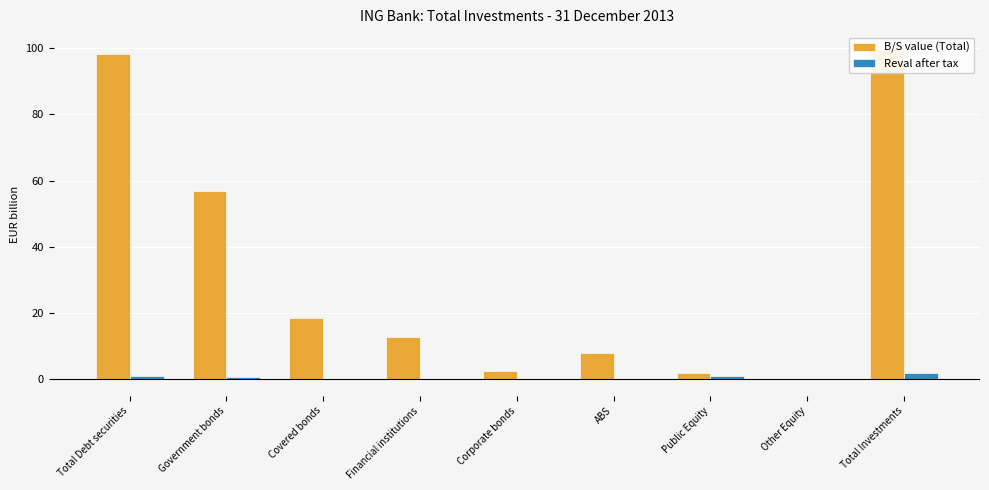

What is the total value across all series at Public Equity?

2.7